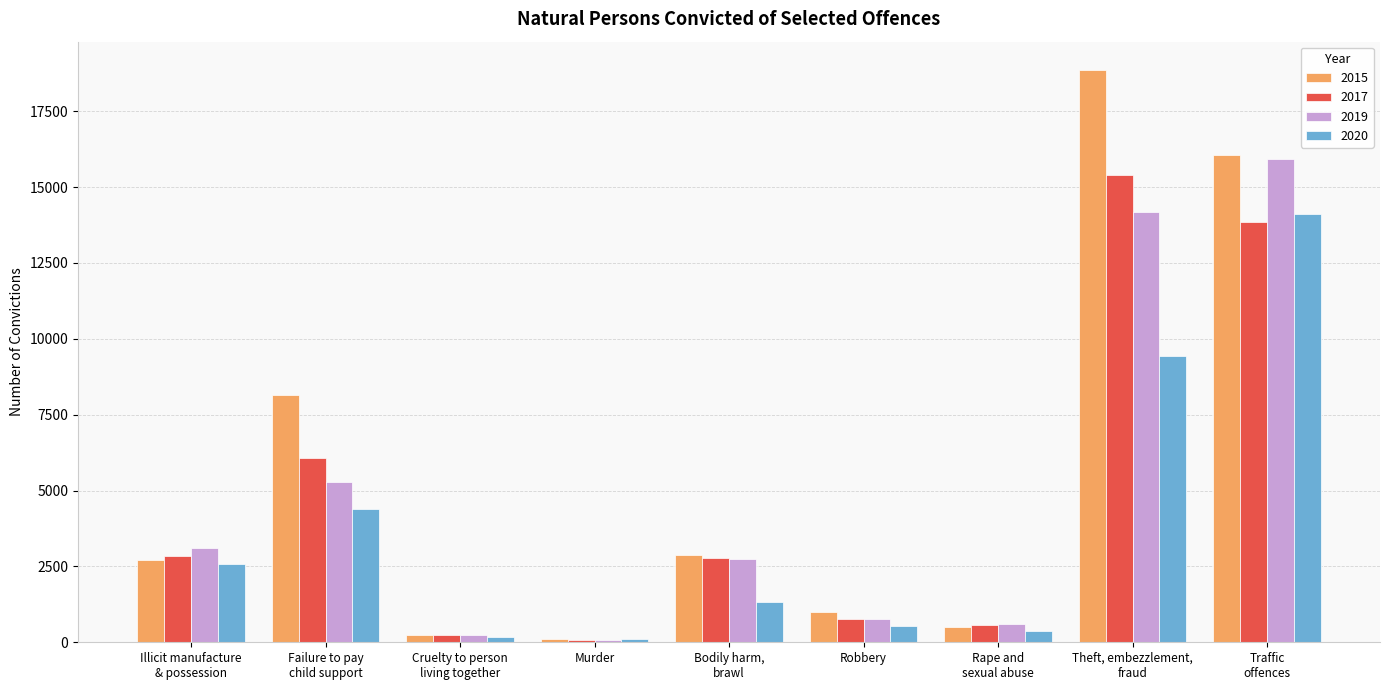

Does the chart contain stacked bars?

No